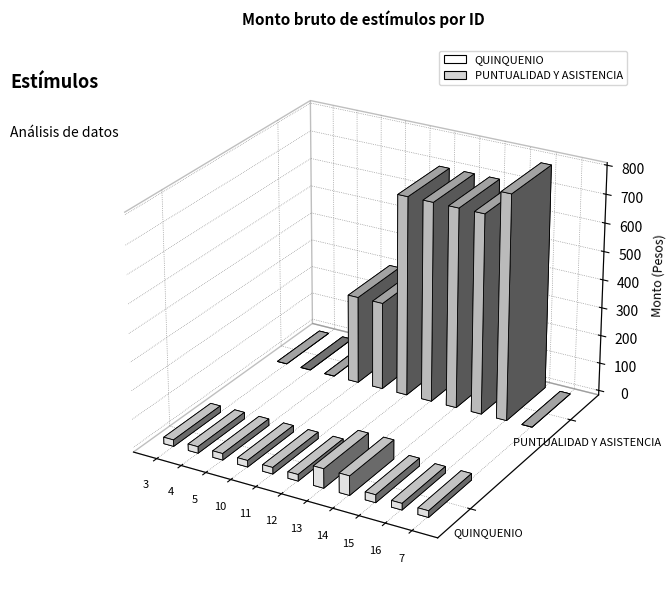

What is the difference between the PUNTUALIDAD Y ASISTENCIA values at 4 and 11?

309.1